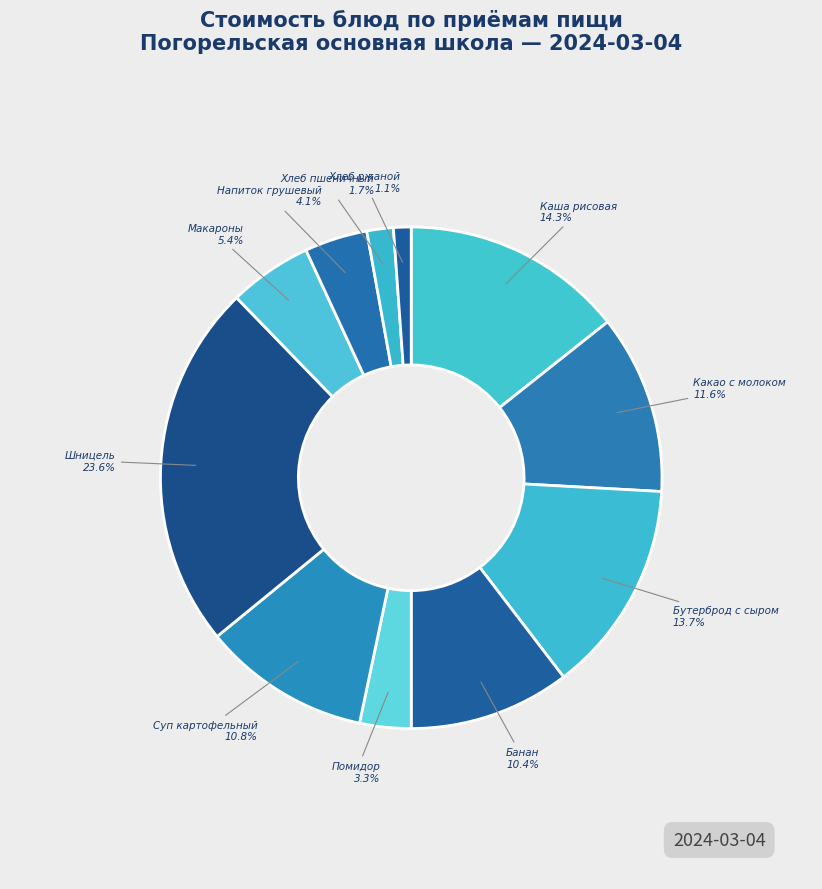

Which slice is the smallest?

Хлеб ржаной